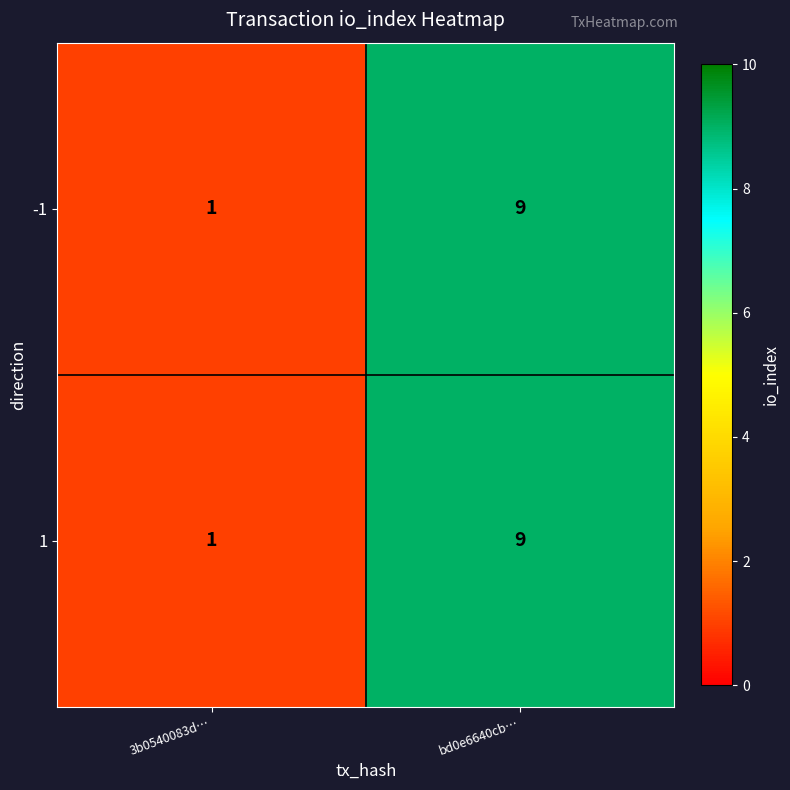

At which category is the sum across all series the highest?

bd0e6640cb…